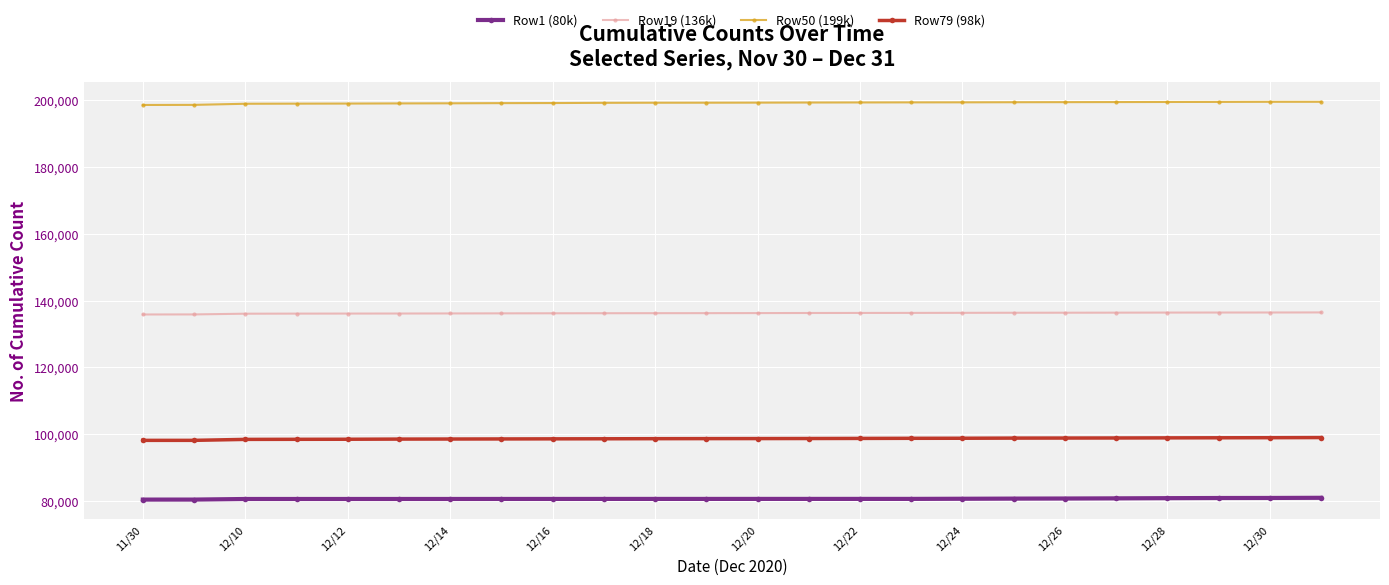

True or false: Row50 (199k) and Row19 (136k) cross at least once.

False